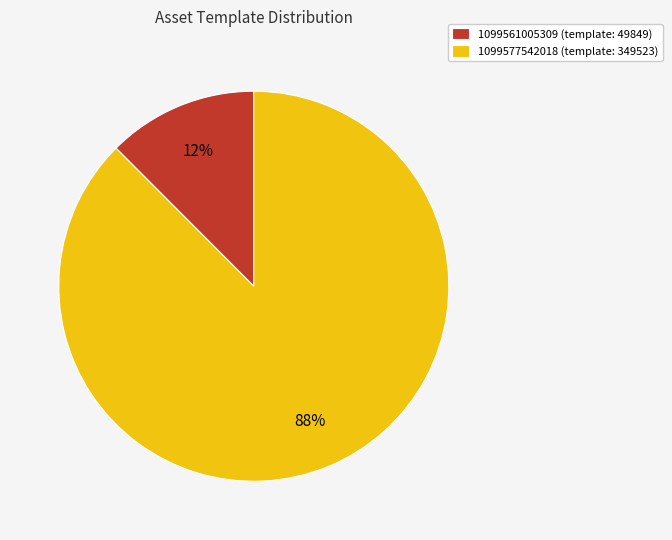

Which has a higher value, 1099561005309 (template: 49849) or 1099577542018 (template: 349523)?

1099577542018 (template: 349523)